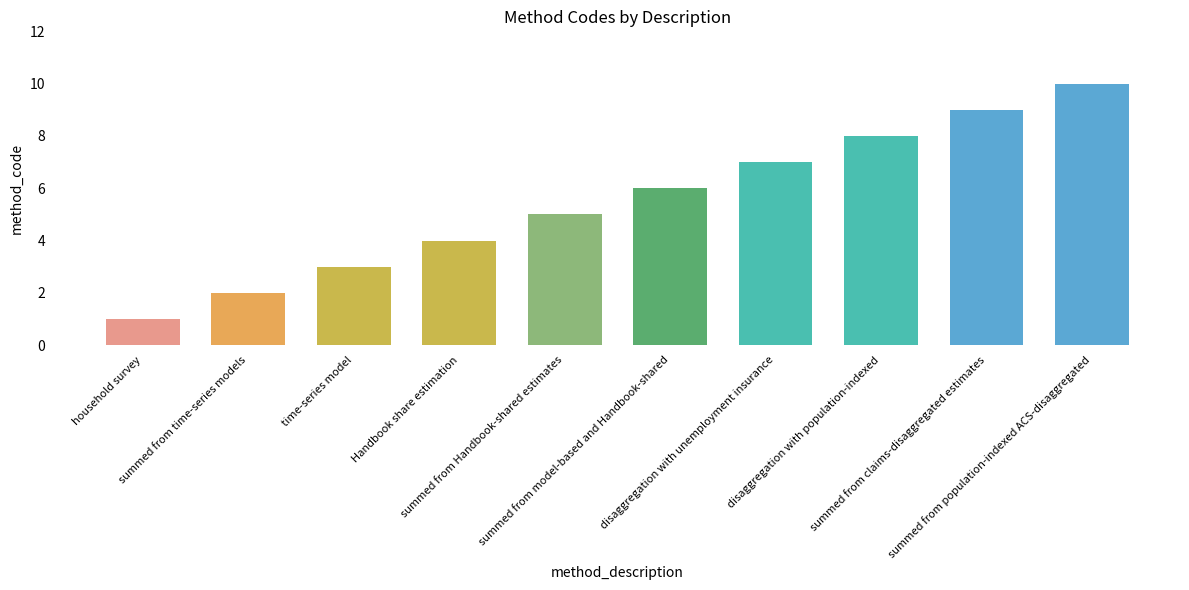

What is the difference between the second highest and minimum values?

8